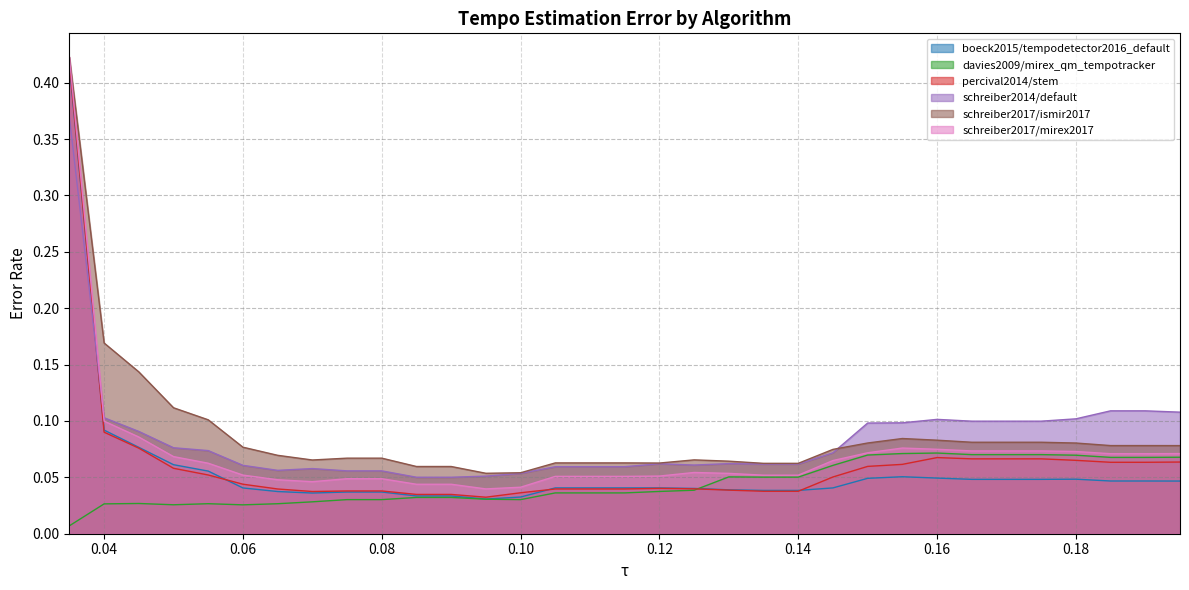

What position from the right is 0.125?

15